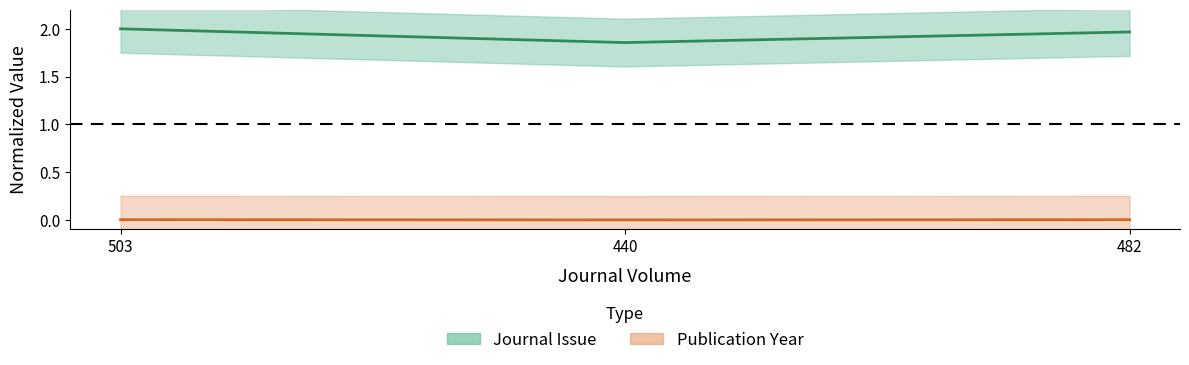

Which series has the largest range (max minus min)?

Journal Issue